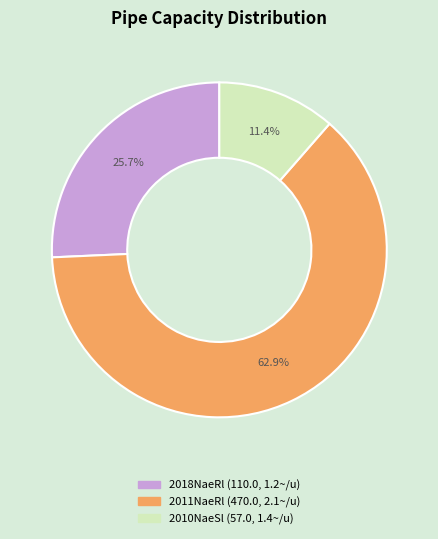

Is there any slice that represents more than half of the pie?

Yes